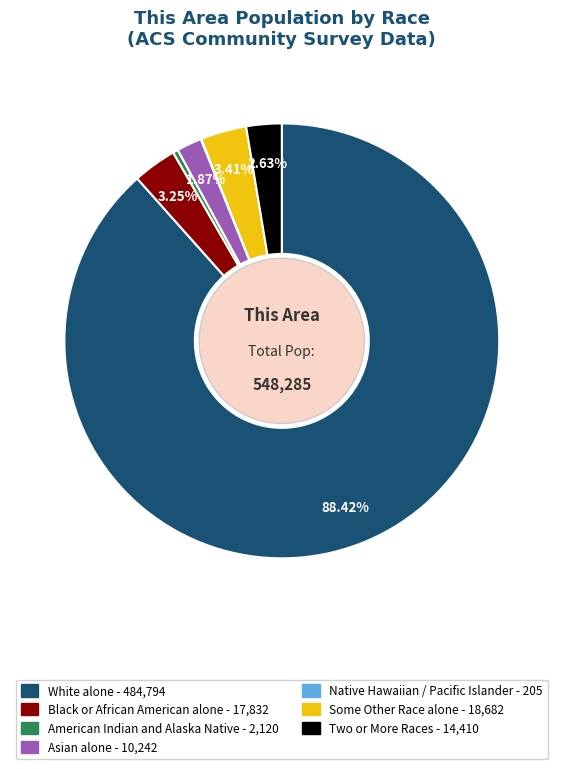

Is there a majority slice in this chart?

Yes